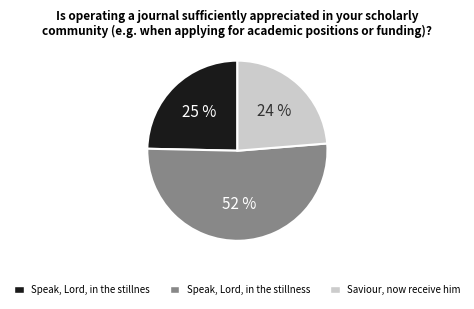

How many segments does this pie chart have?

3